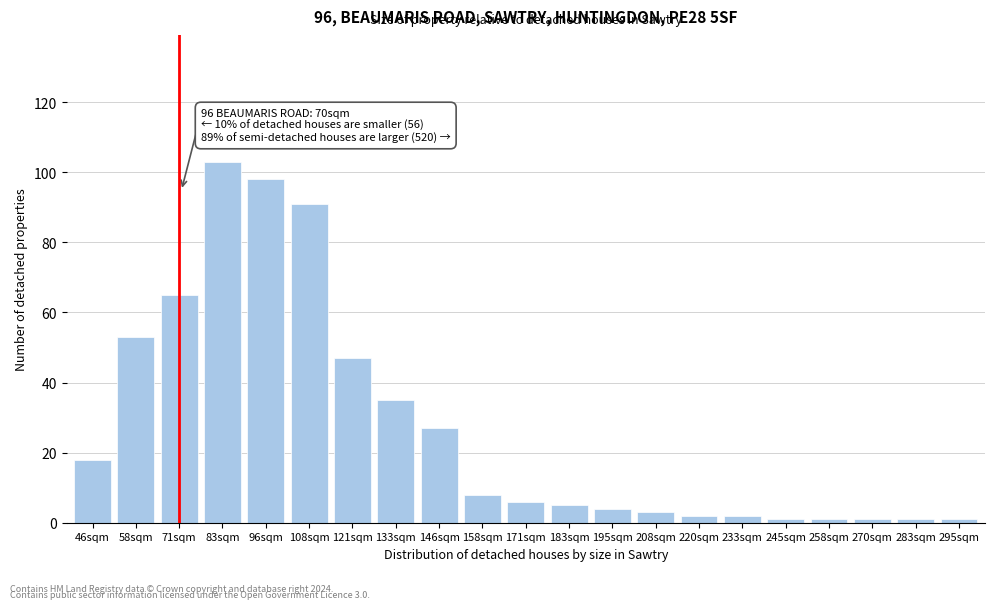

Reading left to right, extract all data points from this chart.

46sqm=18	58sqm=53	71sqm=65	83sqm=103	96sqm=98	108sqm=91	121sqm=47	133sqm=35	146sqm=27	158sqm=8	171sqm=6	183sqm=5	195sqm=4	208sqm=3	220sqm=2	233sqm=2	245sqm=1	258sqm=1	270sqm=1	283sqm=1	295sqm=1